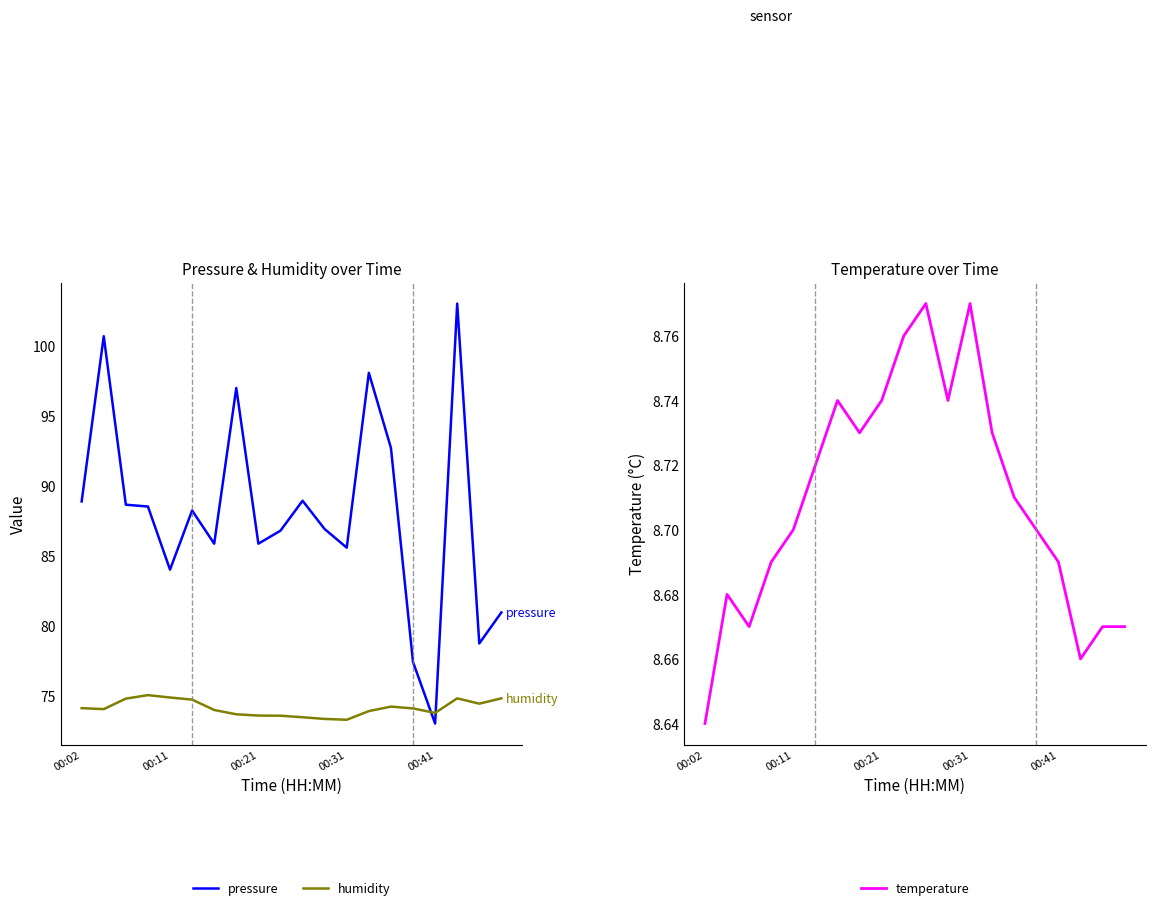

True or false: surface + gas reactions and humidity cross at least once.

False